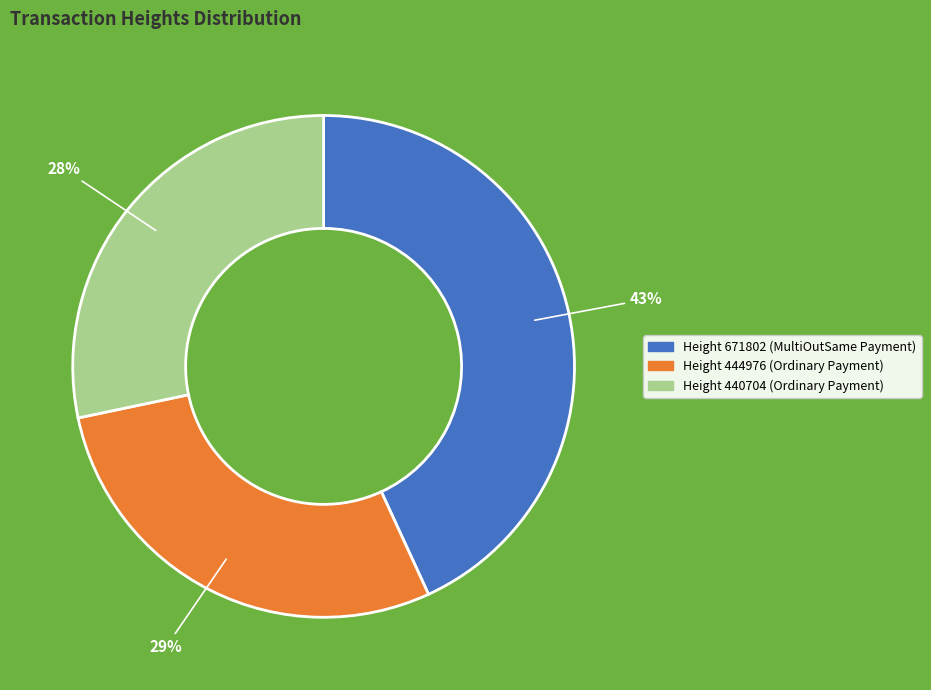

Does any single category account for the majority?

No